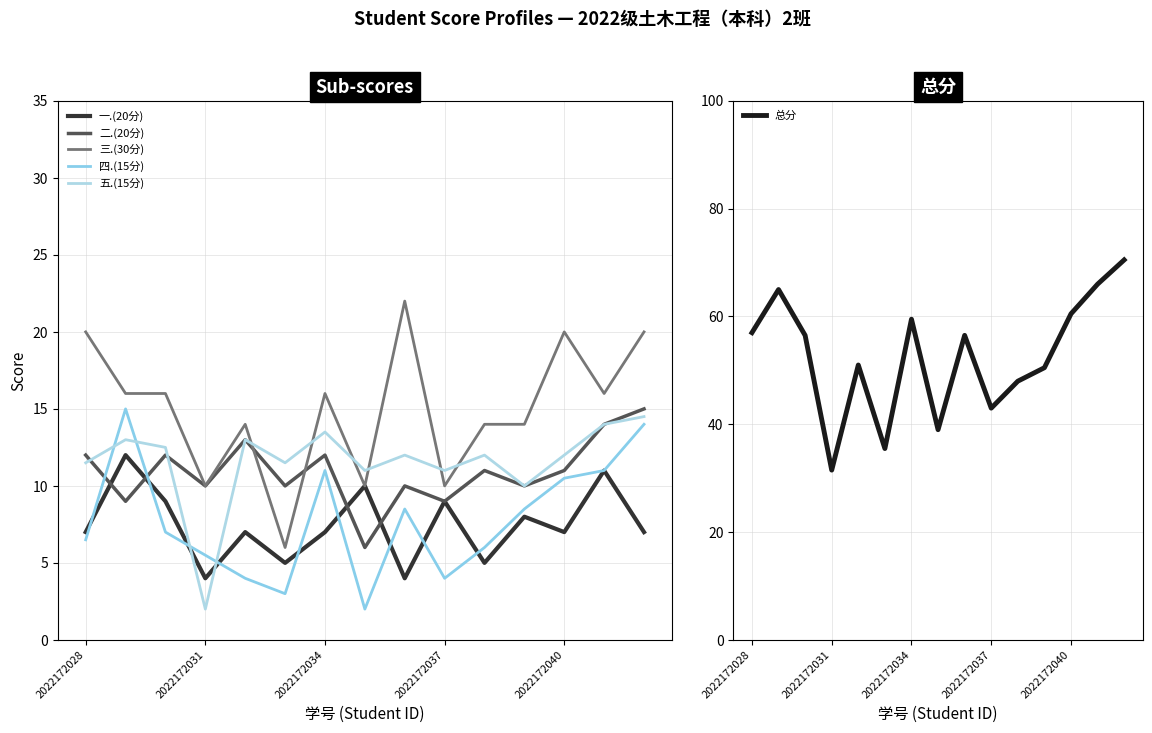

True or false: 三.(30分) and 四.(15分) cross at least once.

False